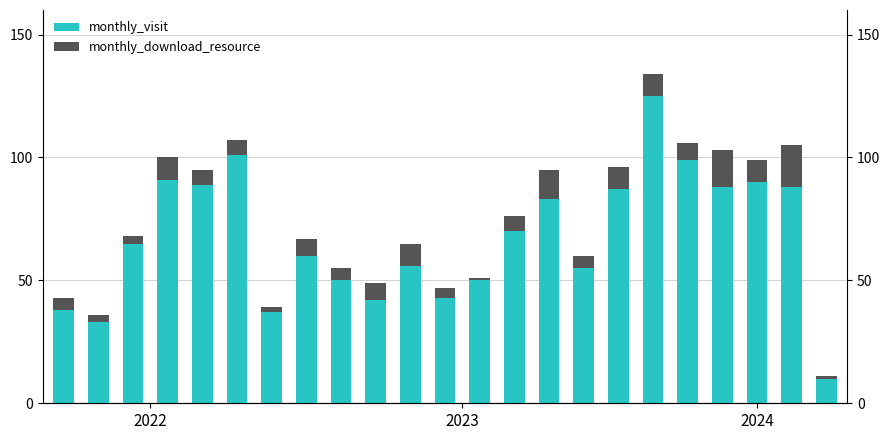

How many values in the monthly_download_resource series are below 6?

9